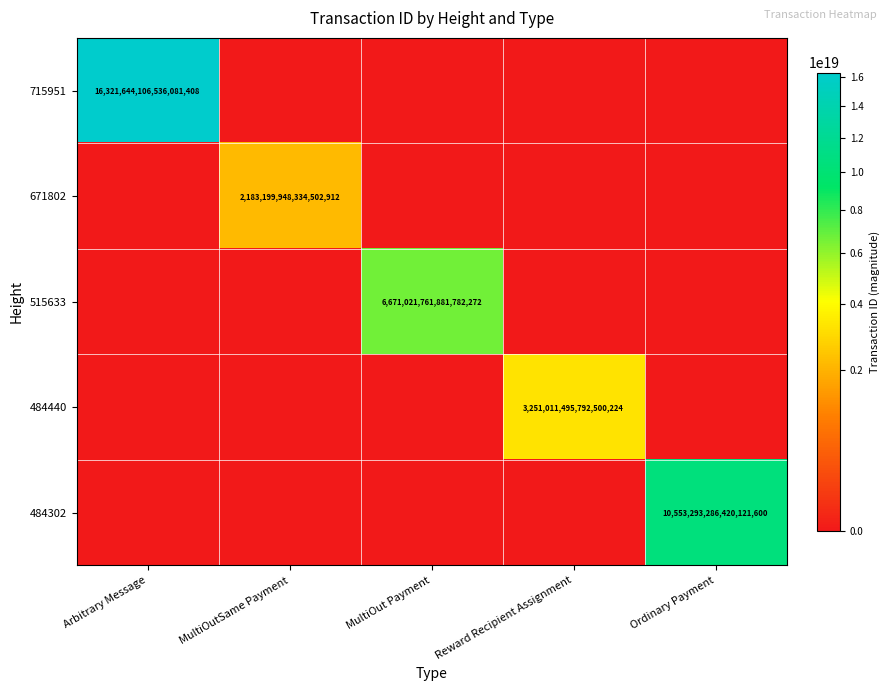

True or false: 671802 has a value of 783887764200900480 at MultiOutSame Payment.

False